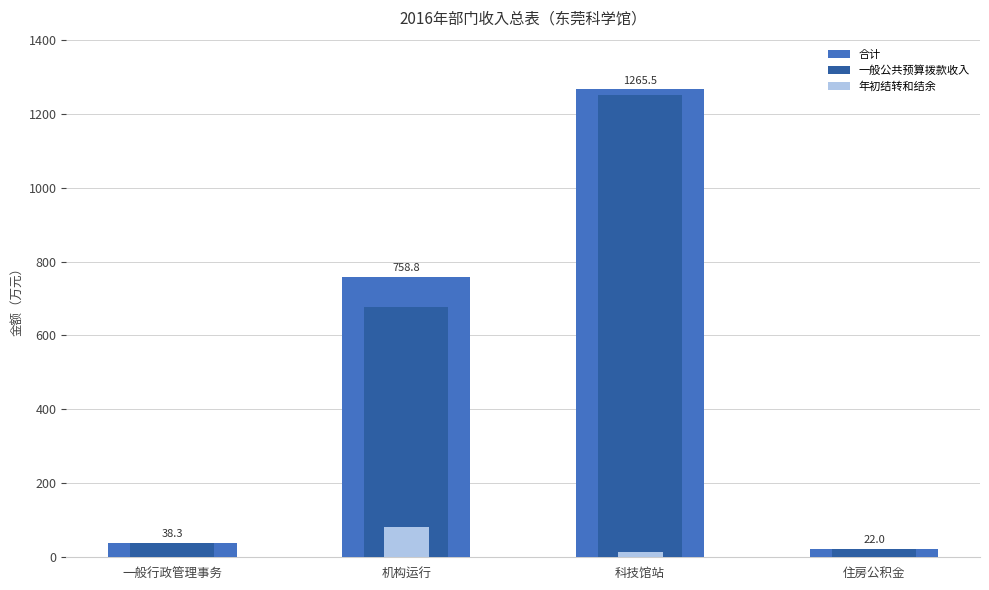

What position from the left is 一般行政管理事务?

1